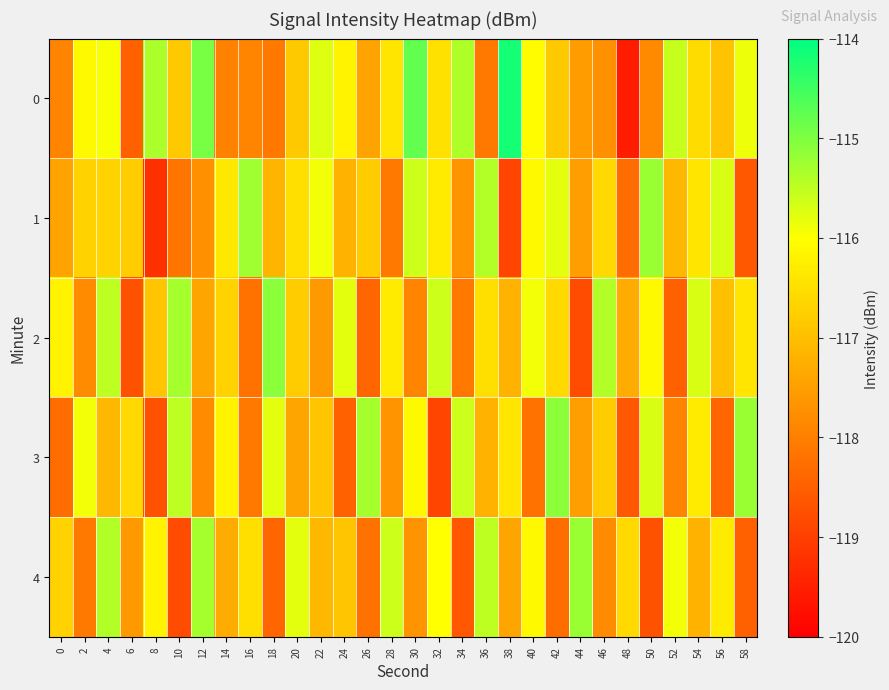

Rank the series by their maximum value, from lowest to highest.

1, 4, 2, 3, 0